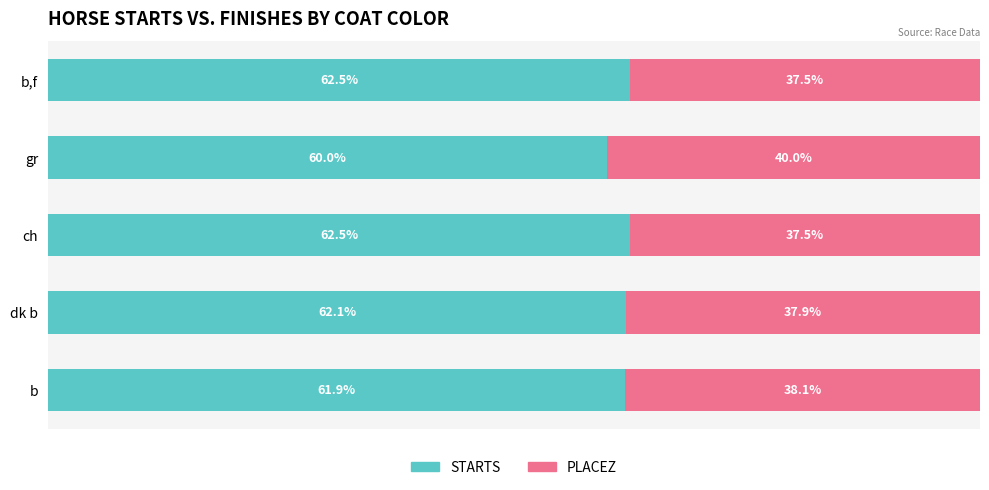

Where is STARTS nearest to the value 61?

b